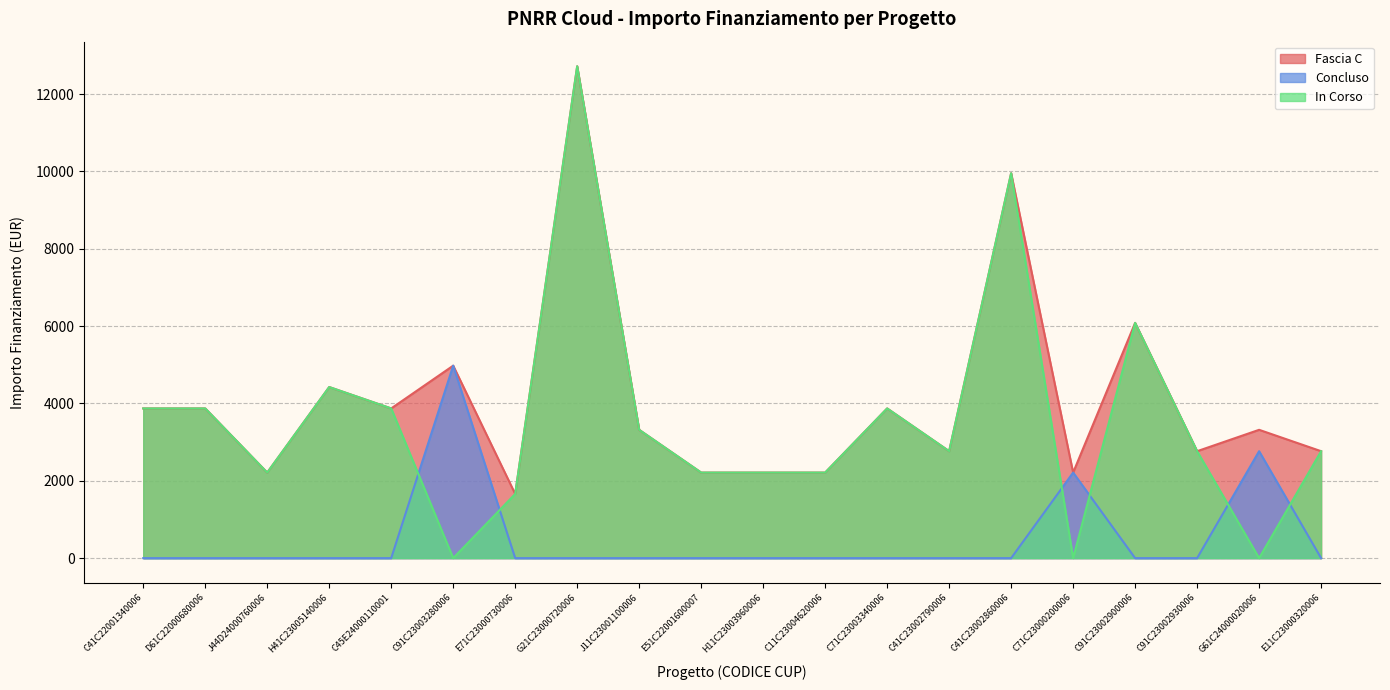

True or false: In Corso and Fascia C intersect in this chart.

False